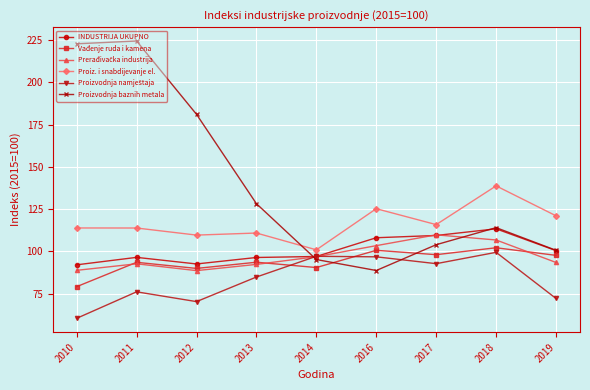

Is it true that Vađenje ruda i kamena equals 54.1 at 2010?

False